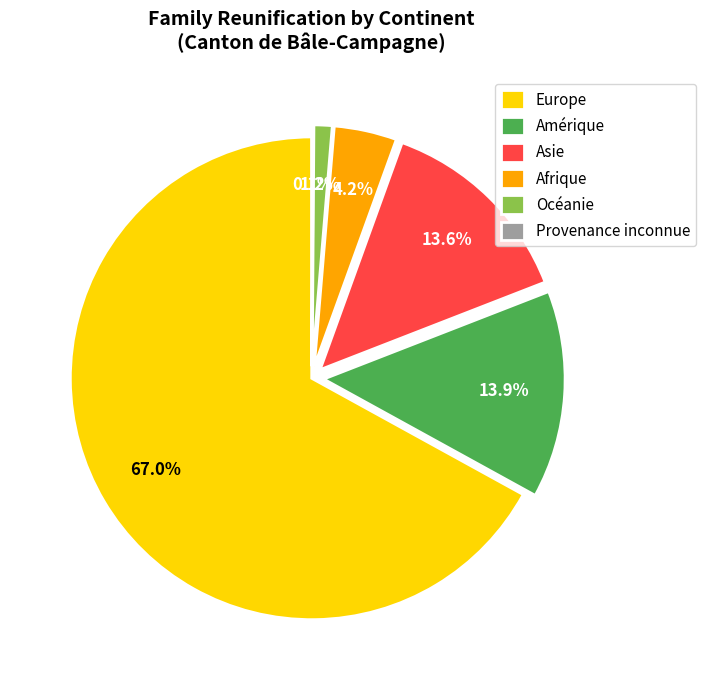

To the nearest percent, what is the average slice percentage?

17%